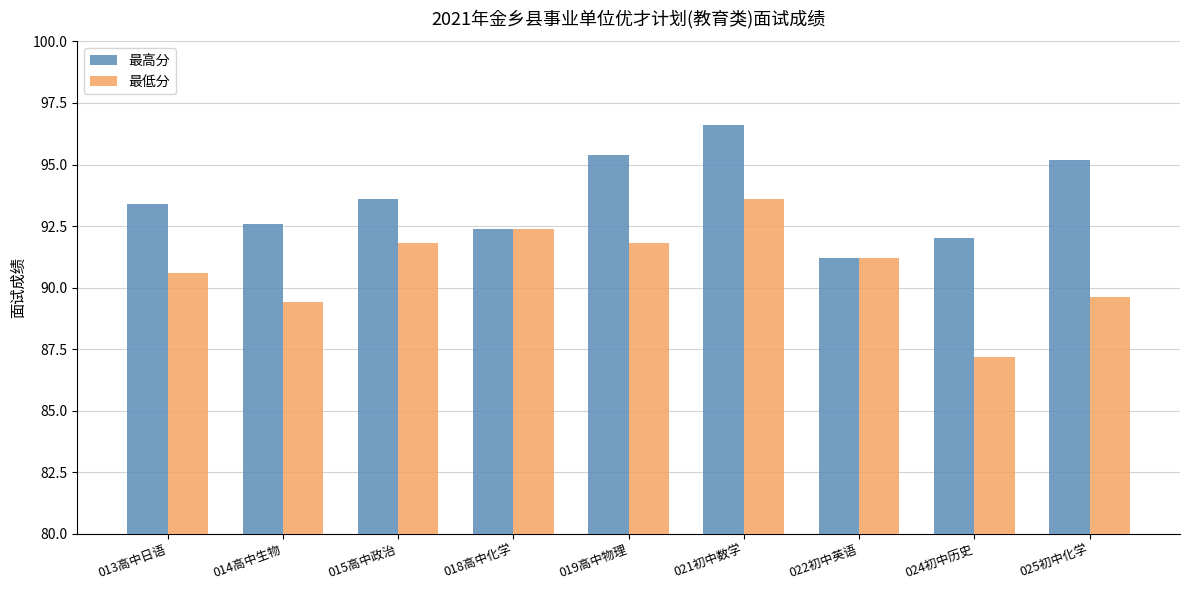

What is the average value of the 最低分 series?

90.8